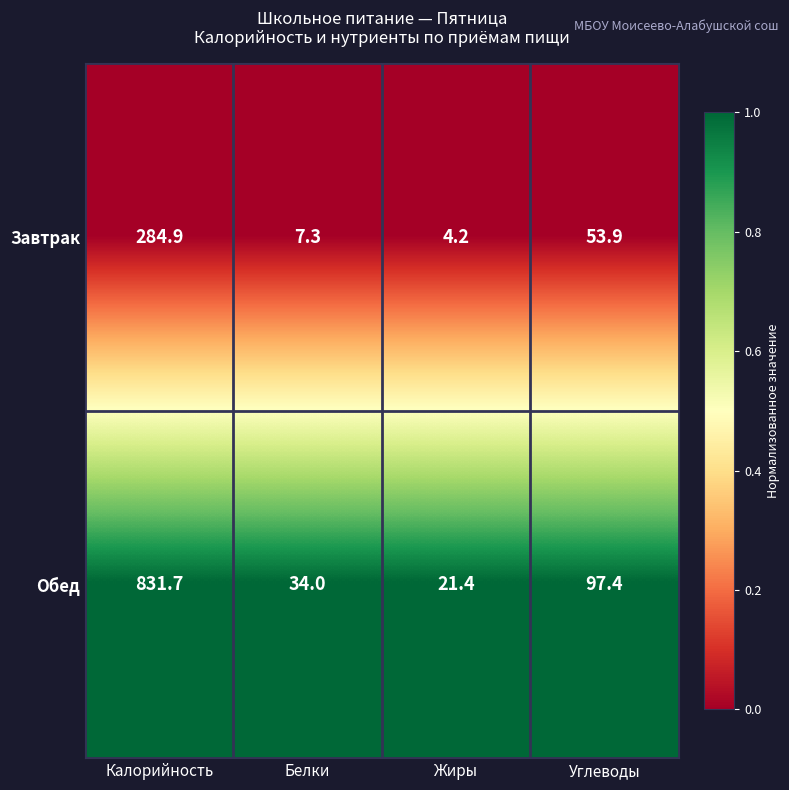

Rank the series by their average value, from lowest to highest.

Завтрак, Обед